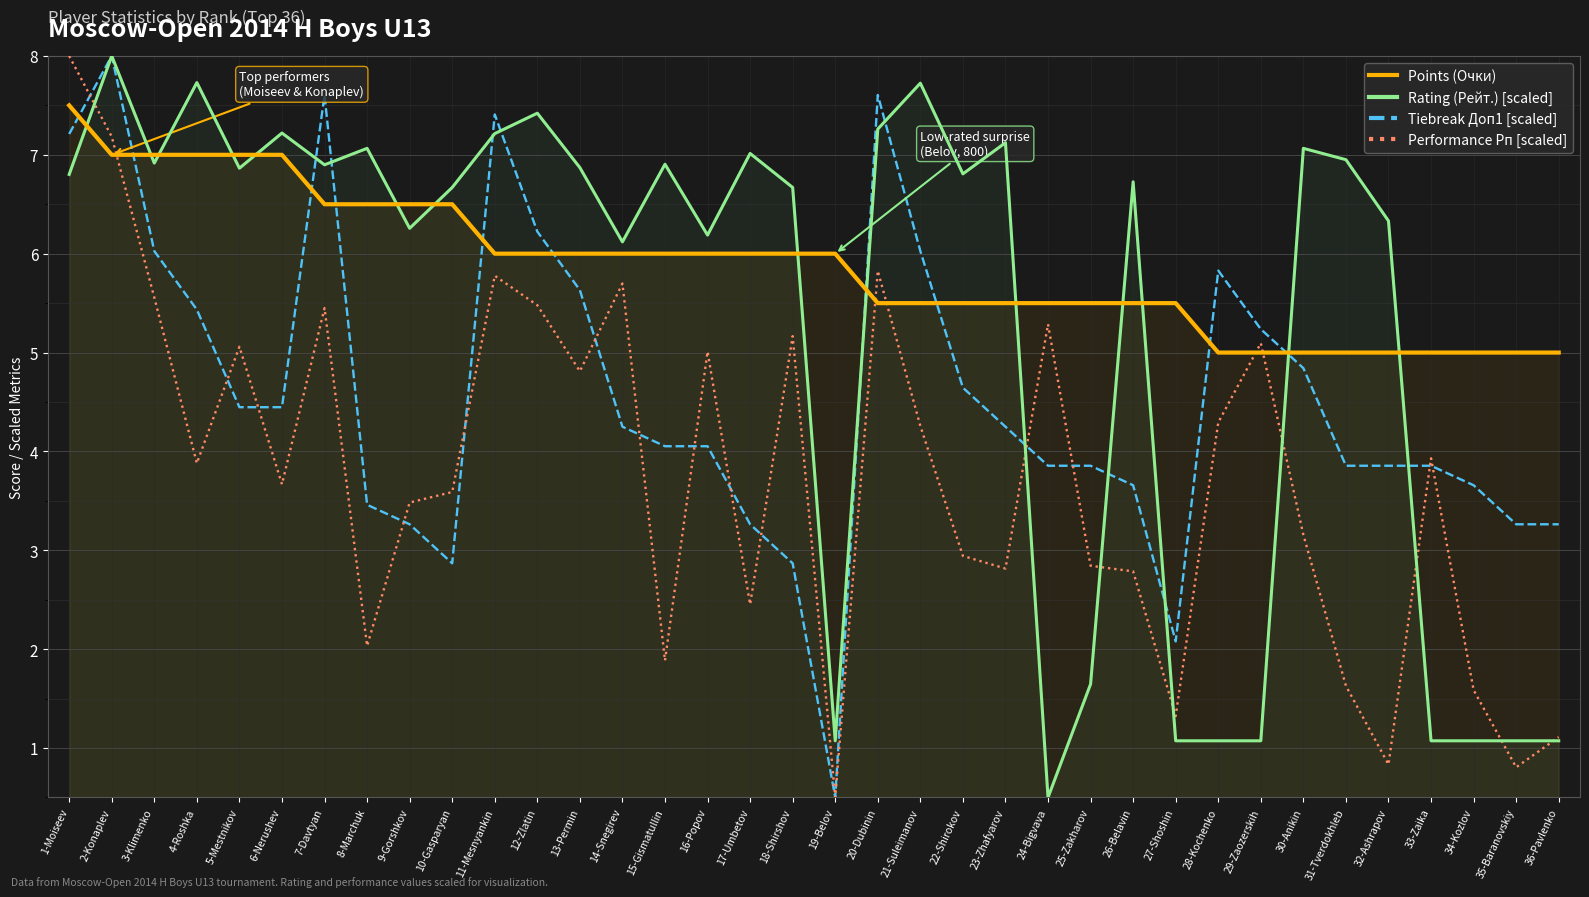

True or false: Performance Рп [scaled] has more than 0 interior local peaks.

True